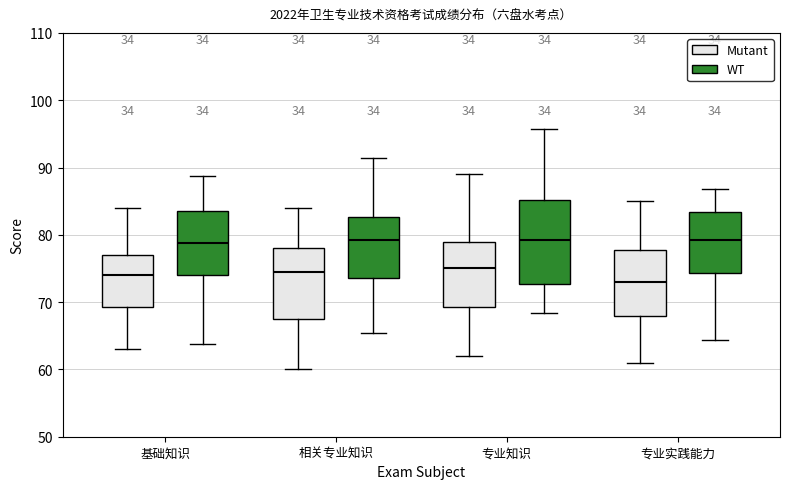

Where does the median line of the box for 基础知识 (WT) sit on the y-axis? The values are not printed on the chart, so give them approximately, as read against the axis.

79